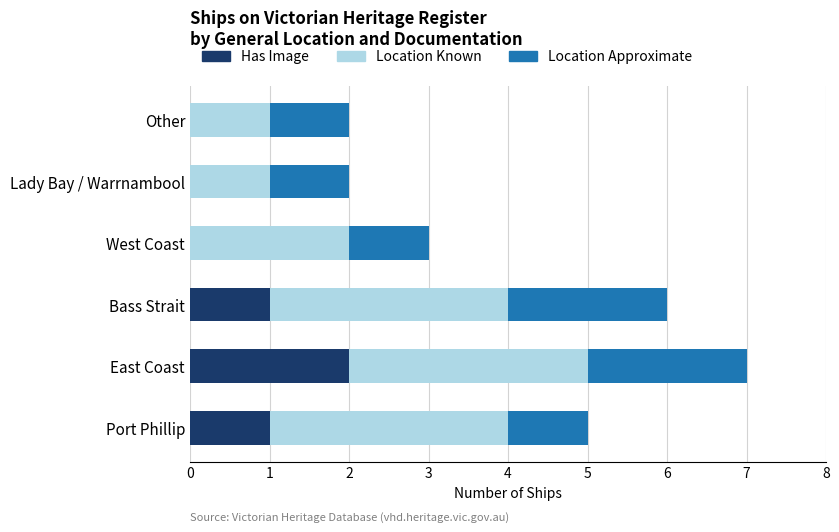

At which category is the sum across all series the highest?

East Coast